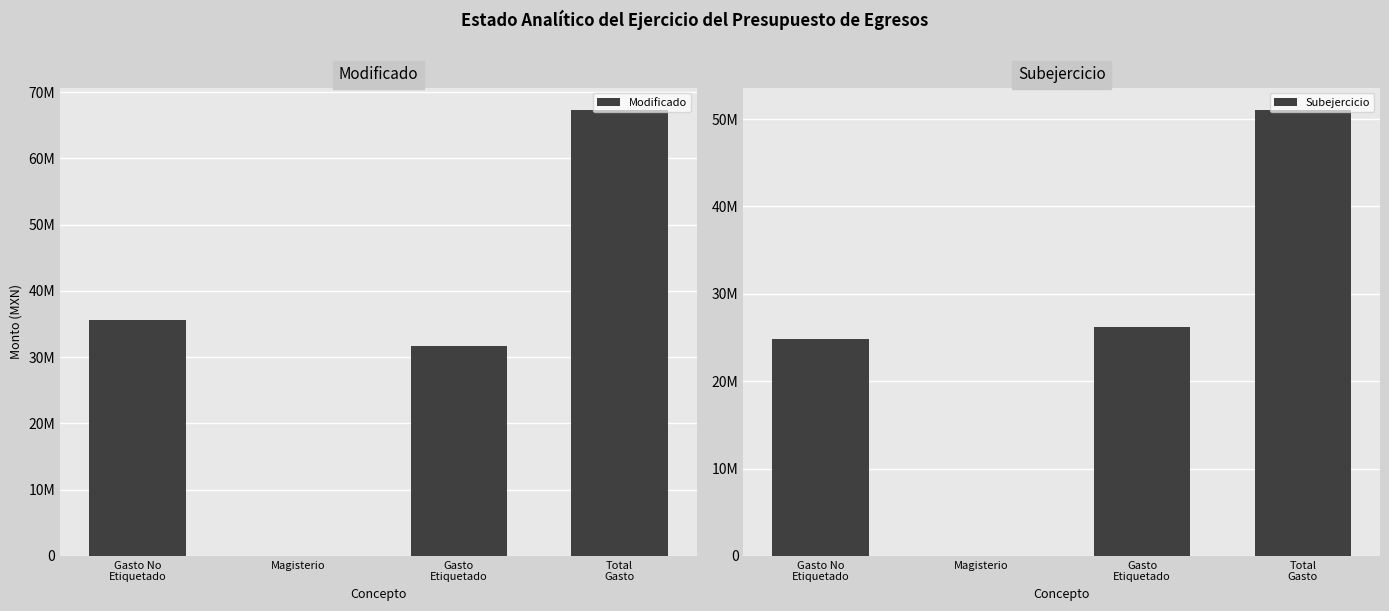

What is the label of the 3rd bar from the right?

Magisterio